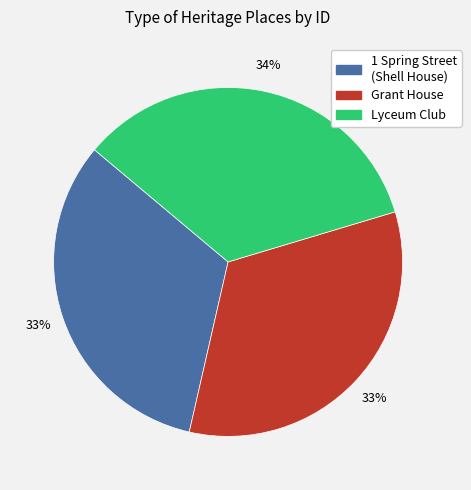

Is there any slice that represents more than half of the pie?

No